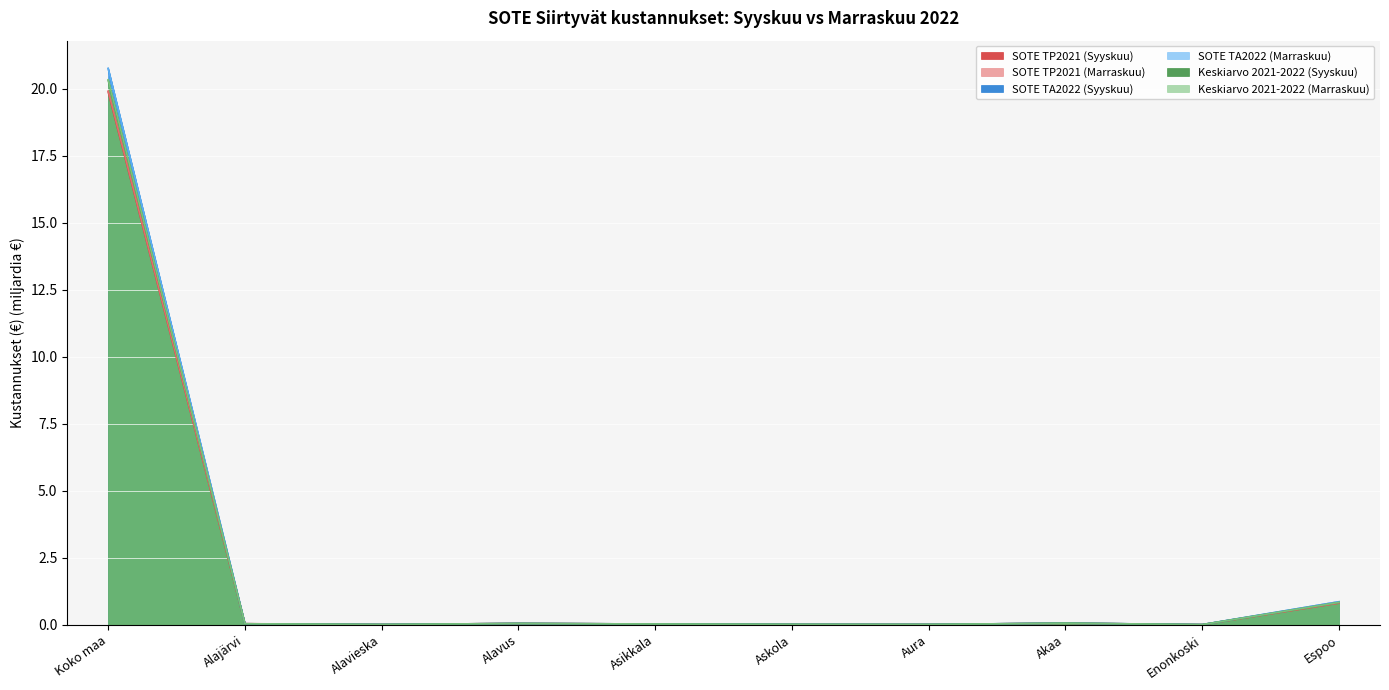

Between which two adjacent categories do Keskiarvo 2021-2022 (Marraskuu) and SOTE TP2021 (Marraskuu) first intersect?

Koko maa and Alajärvi